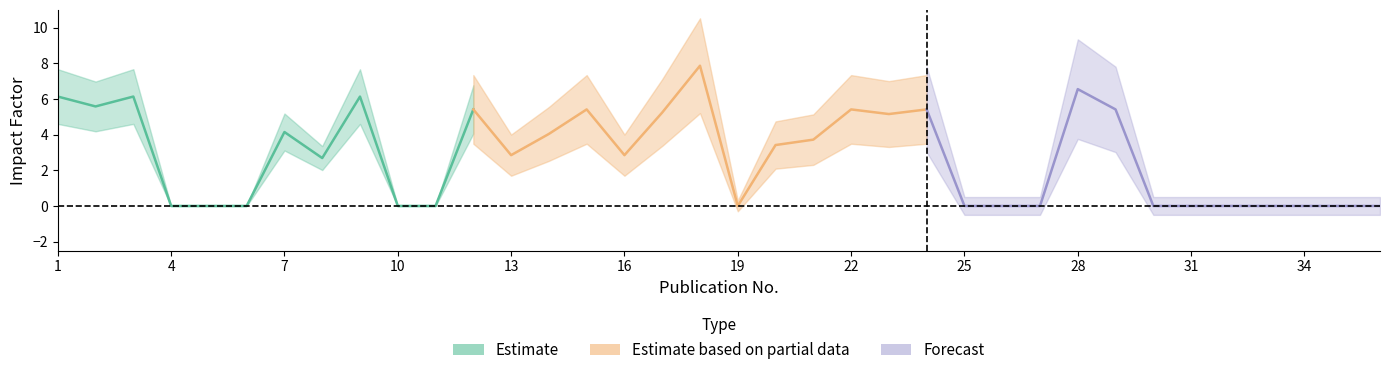

Where is the data nearest to the value 3?

13